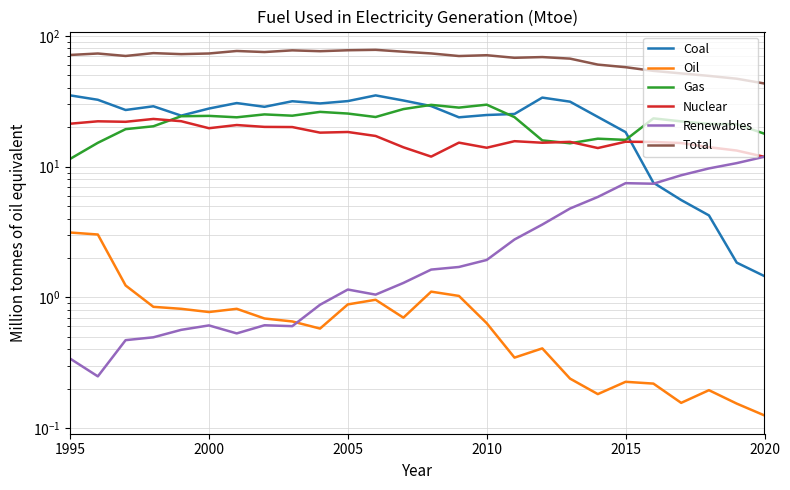

Is it true that Oil equals 1.0 at 1995?

False